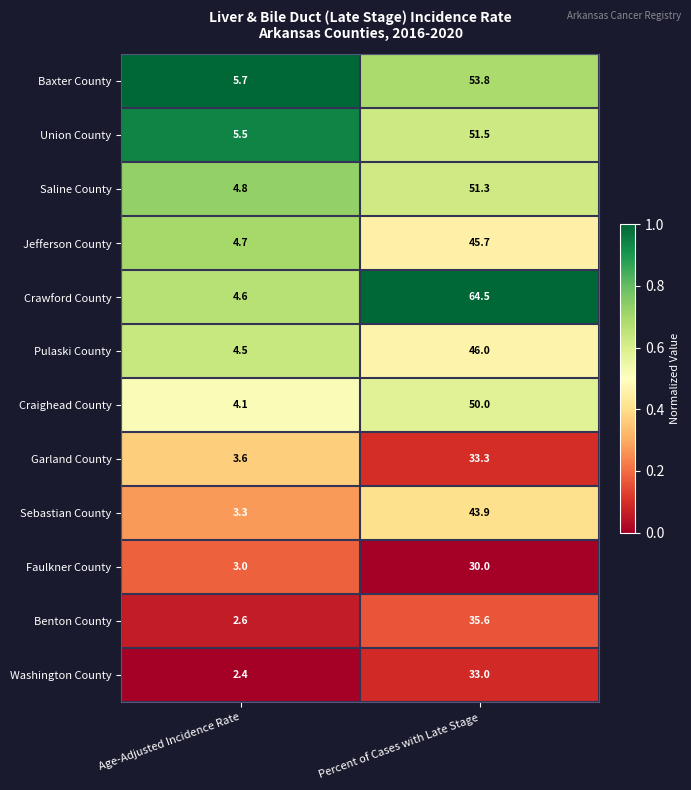

Which series has the largest range (max minus min)?

Crawford County